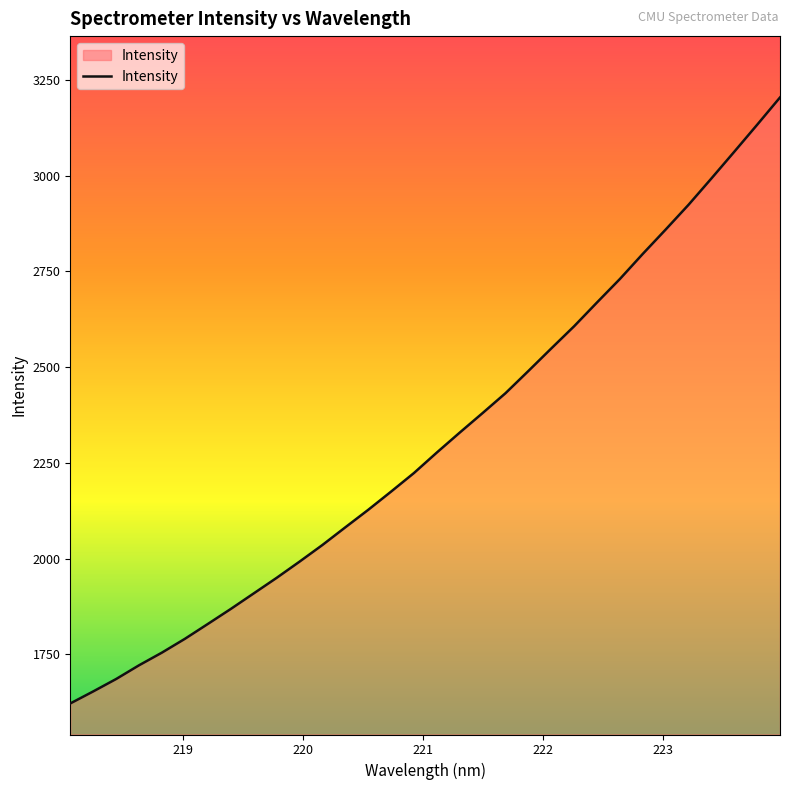

Reading left to right, extract all data points from this chart.

1621.5	1652.9	1685.3	1721.2	1754.3	1790.2	1829.0	1868.1	1908.7	1949.3	1991.6	2035.2	2081.3	2127.0	2174.7	2223.3	2276.8	2328.8	2379.9	2431.7	2489.8	2548.6	2606.7	2668.8	2730.1	2795.6	2859.2	2923.8	2992.6	3062.4	3132.8	3204.2